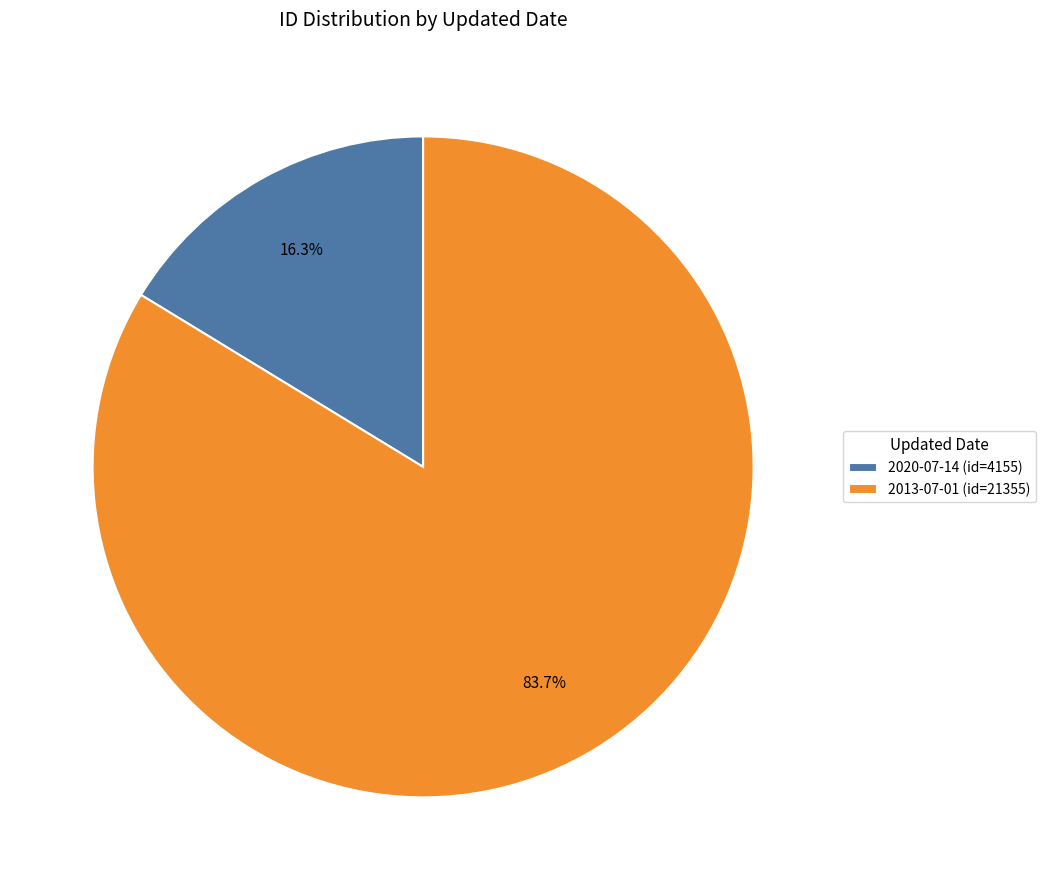

Which has a higher value, 2013-07-01 (id=21355) or 2020-07-14 (id=4155)?

2013-07-01 (id=21355)